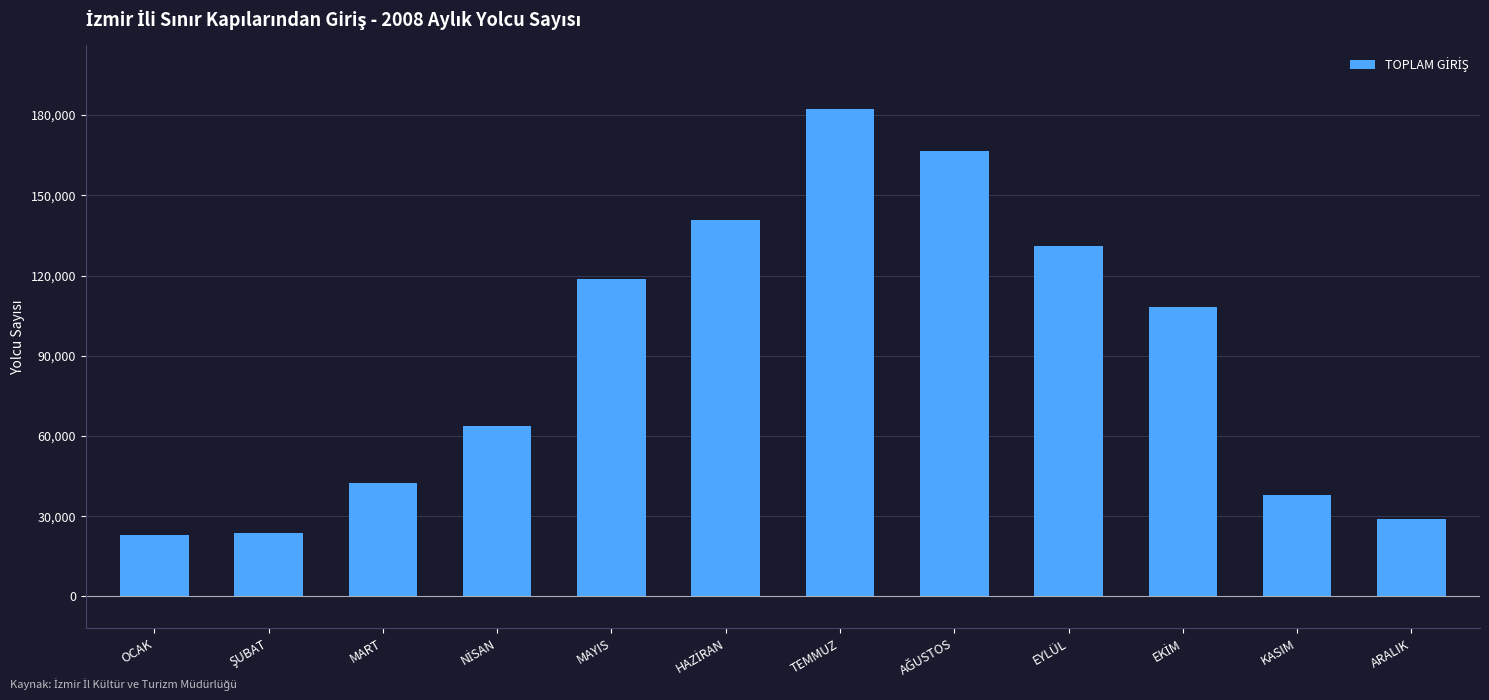

How many distinct data groups are displayed?

1